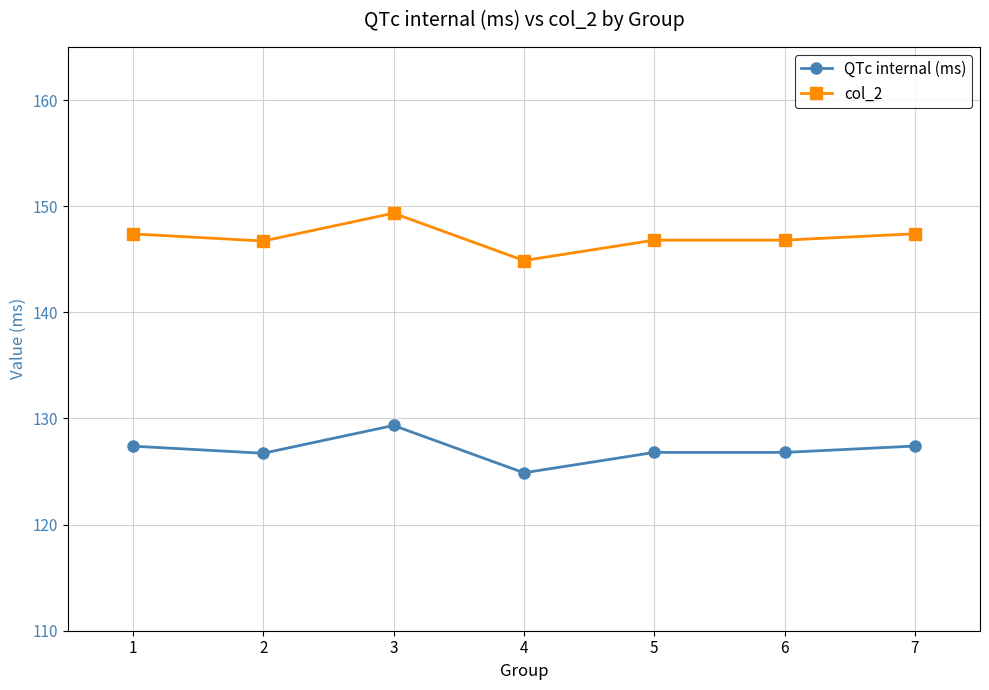

Is the value of QTc internal (ms) at 1 greater than the value of col_2 at 5?

No